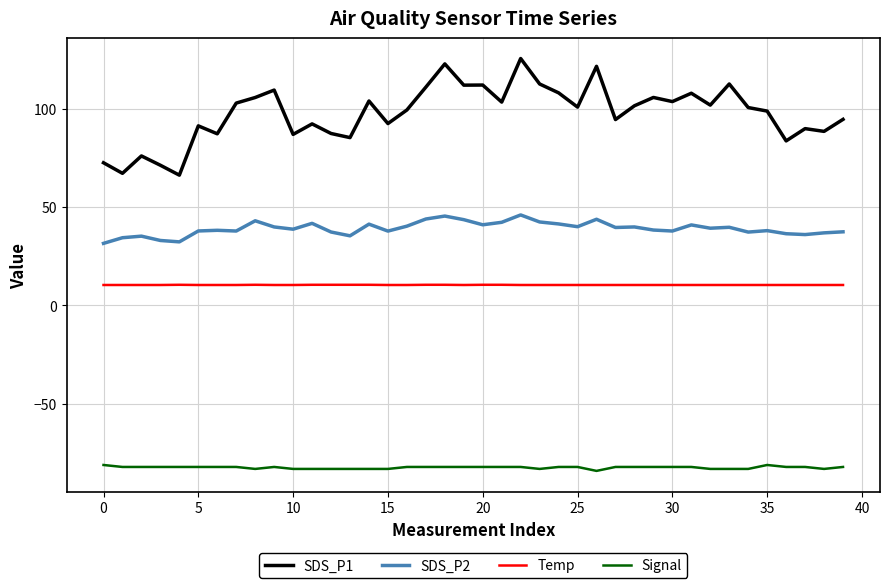

What are all the series names shown in the legend?

SDS_P1, SDS_P2, Temp, Signal